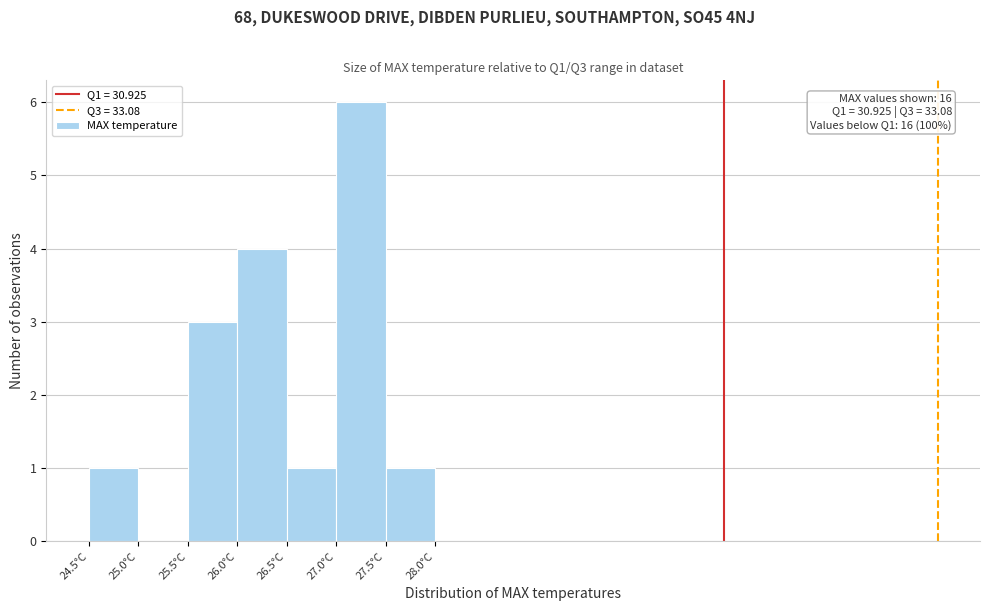

Which range on the x-axis has the tallest bar?

27.0 to 27.5